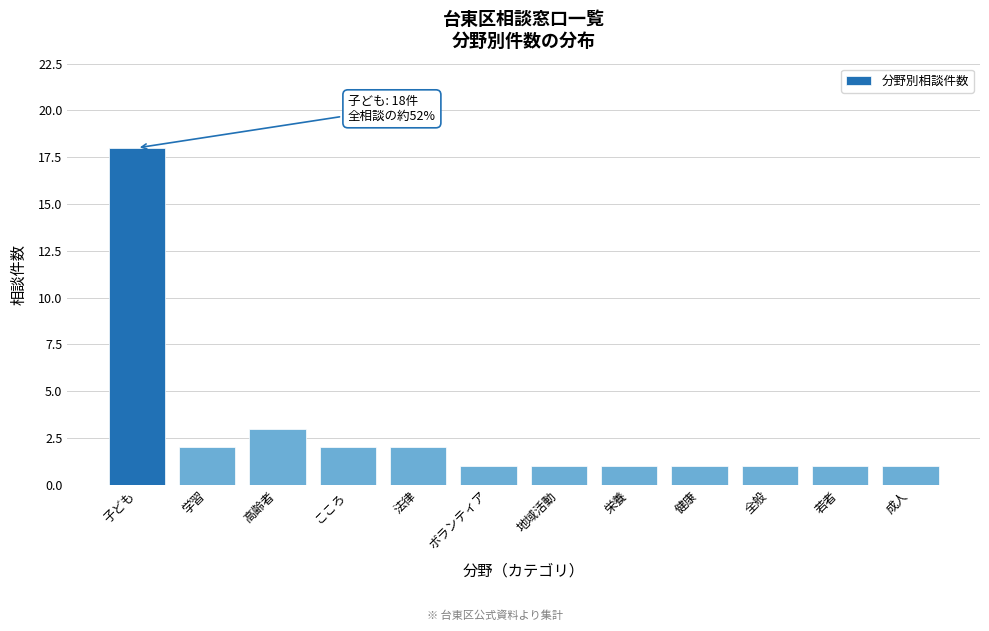

Reading right to left, list all the values displayed in this chart.

成人=1	若者=1	全般=1	健康=1	栄養=1	地域活動=1	ボランティア=1	法律=2	こころ=2	高齢者=3	学習=2	子ども=18